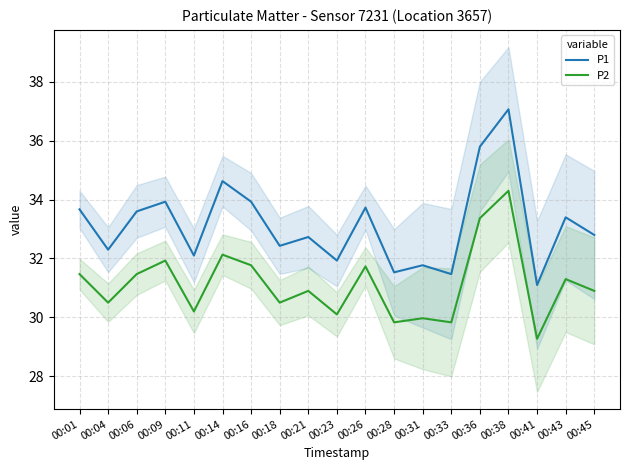

How many values in the P2 series are below 30?

4